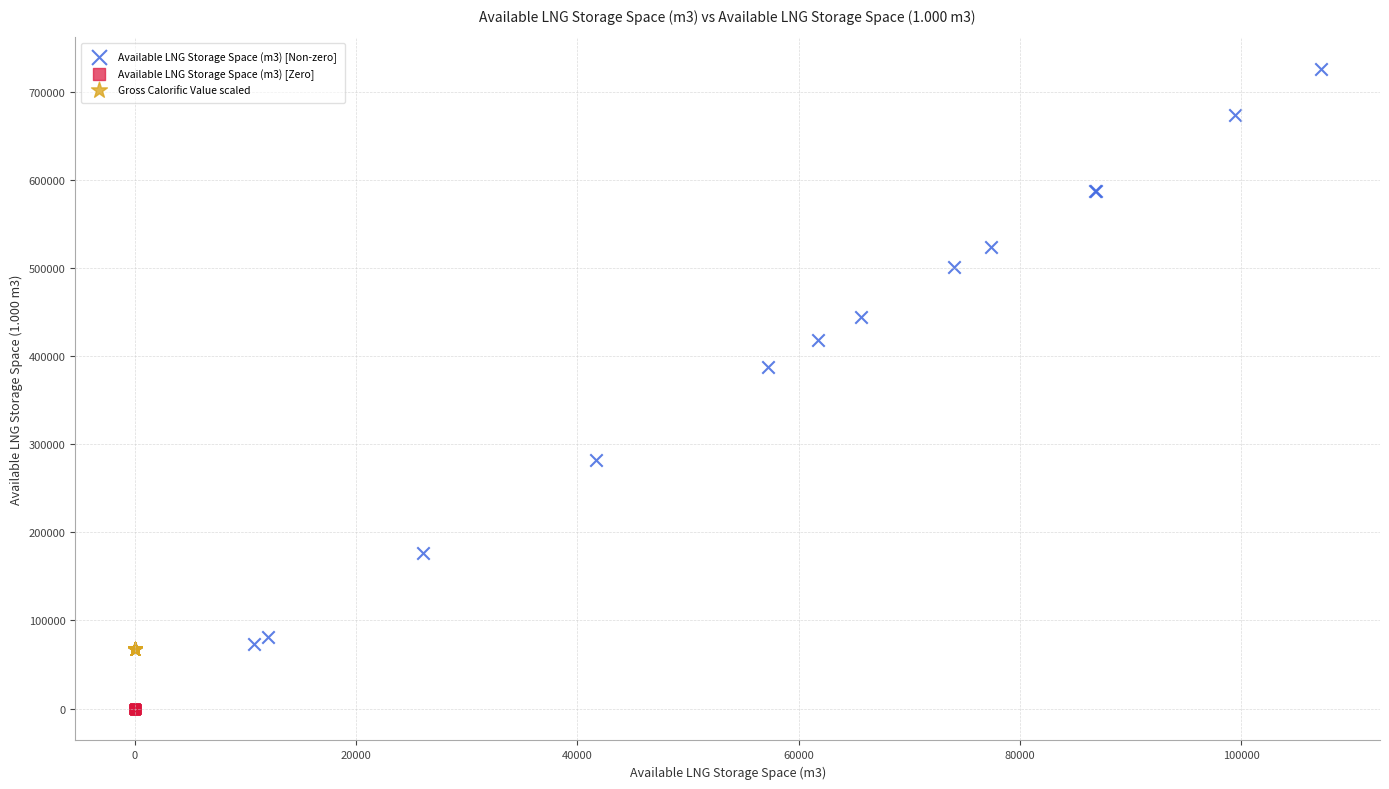

Which series reaches the minimum Y coordinate?

Available LNG Storage Space (m3) [Zero]